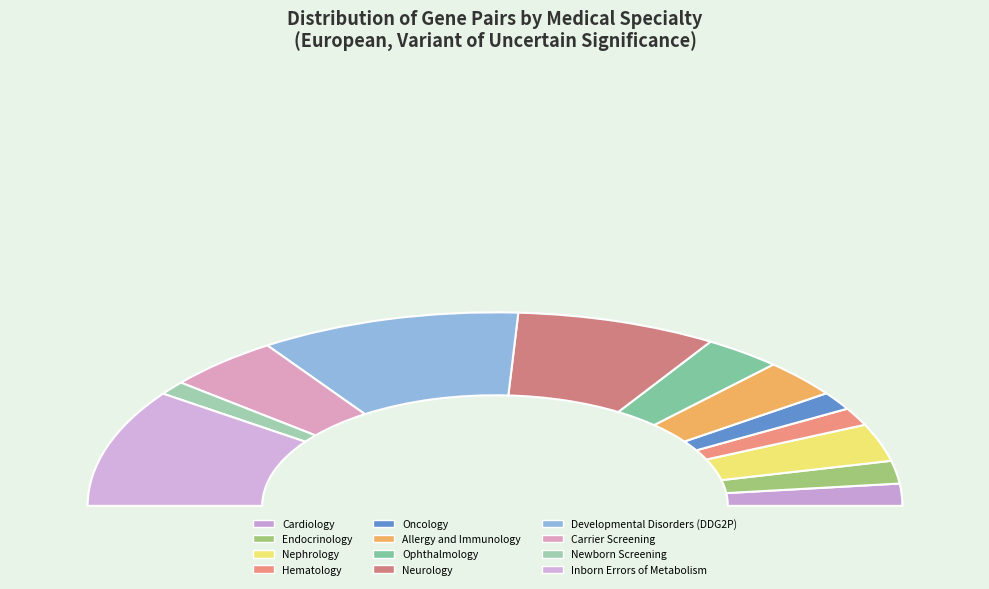

Is Nephrology the majority of the pie?

No